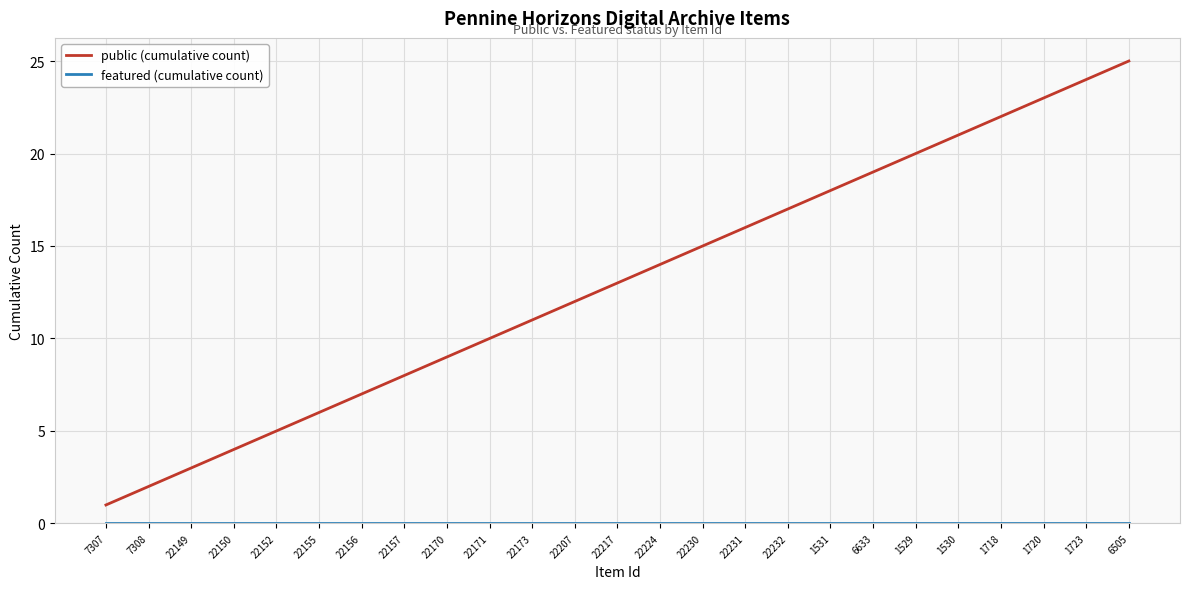

Which series has the widest spread of values?

public (cumulative count)